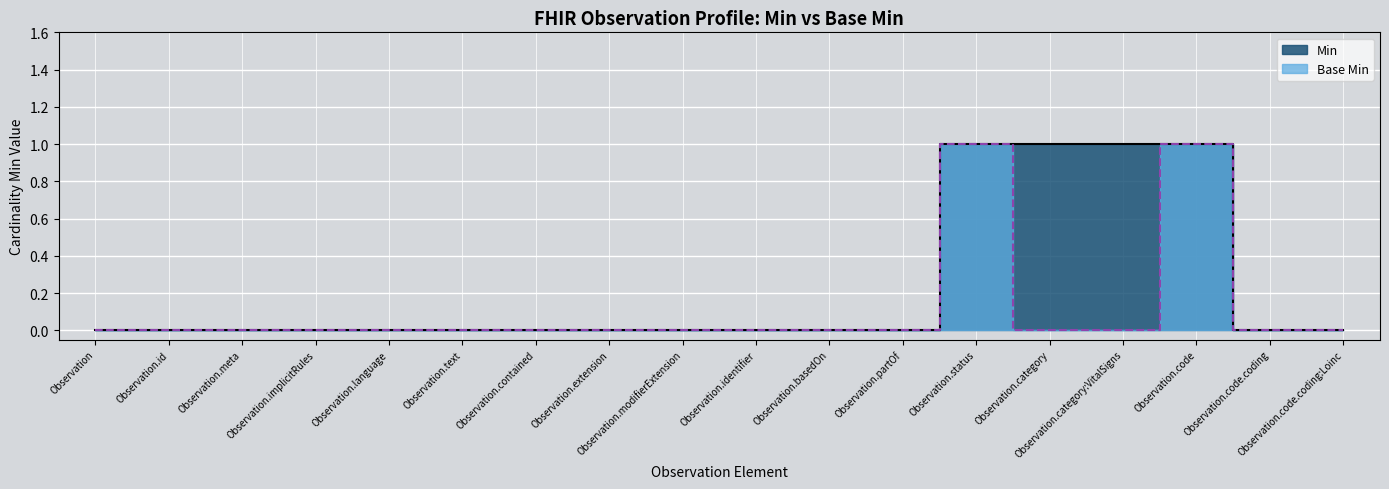

True or false: Base Min has more than 0 points higher than both neighbors.

True